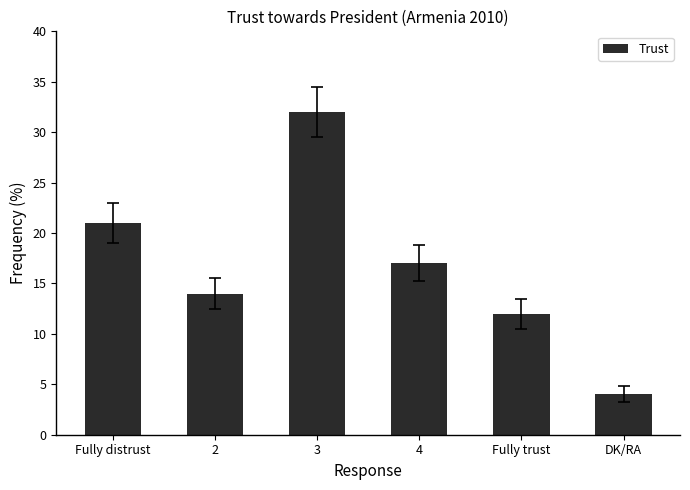

Does the chart contain any negative values?

No